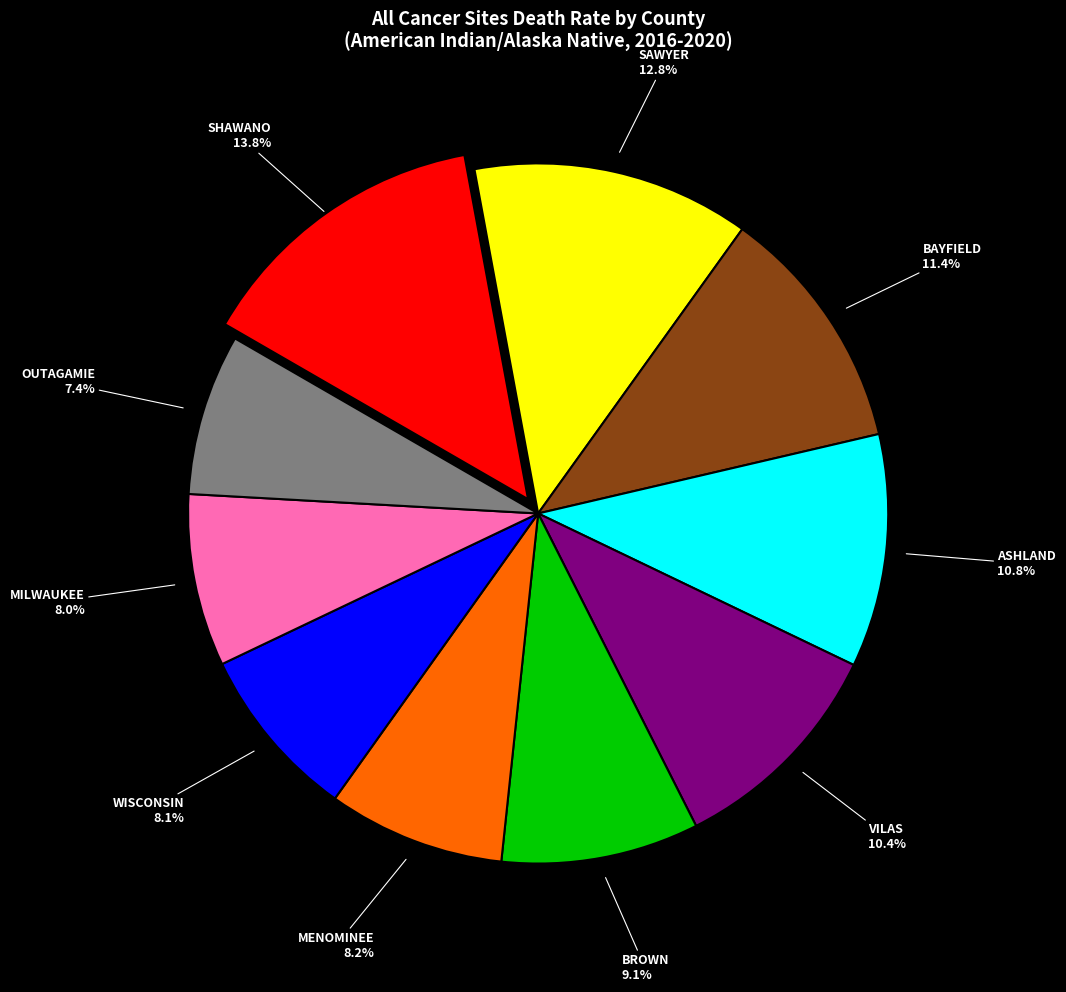

Does any single category account for the majority?

No